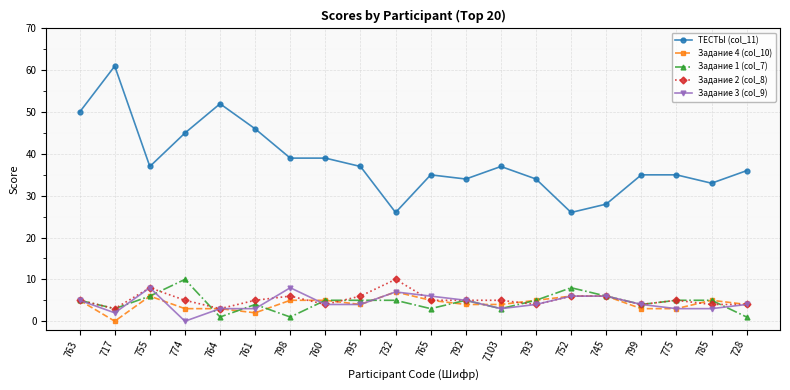

How many Задание 3 (col_9) values are between 3 and 6?

15